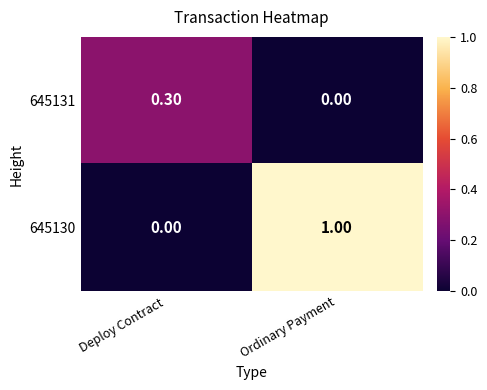

At which category does the chart reach its peak across all series?

Ordinary Payment